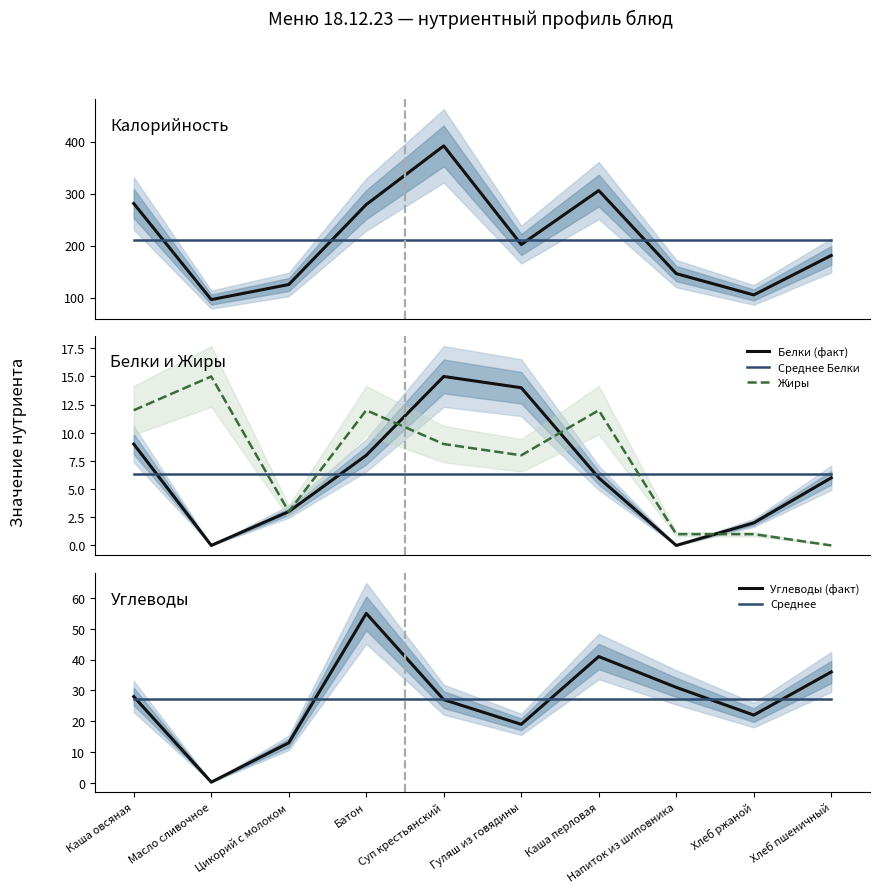

What is the lowest value of the Среднее series?

27.2